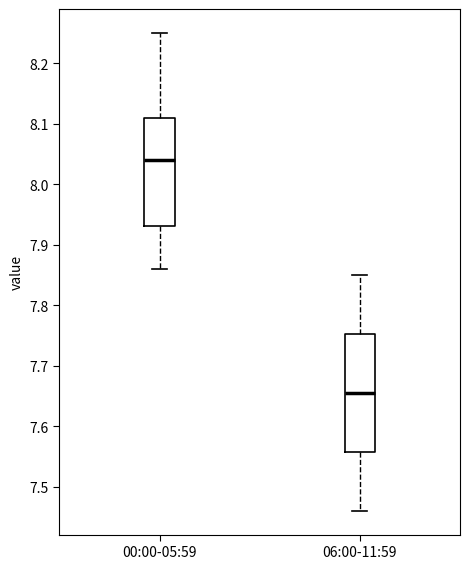

Which box is the tallest, from its lower edge to its upper edge?

06:00-11:59